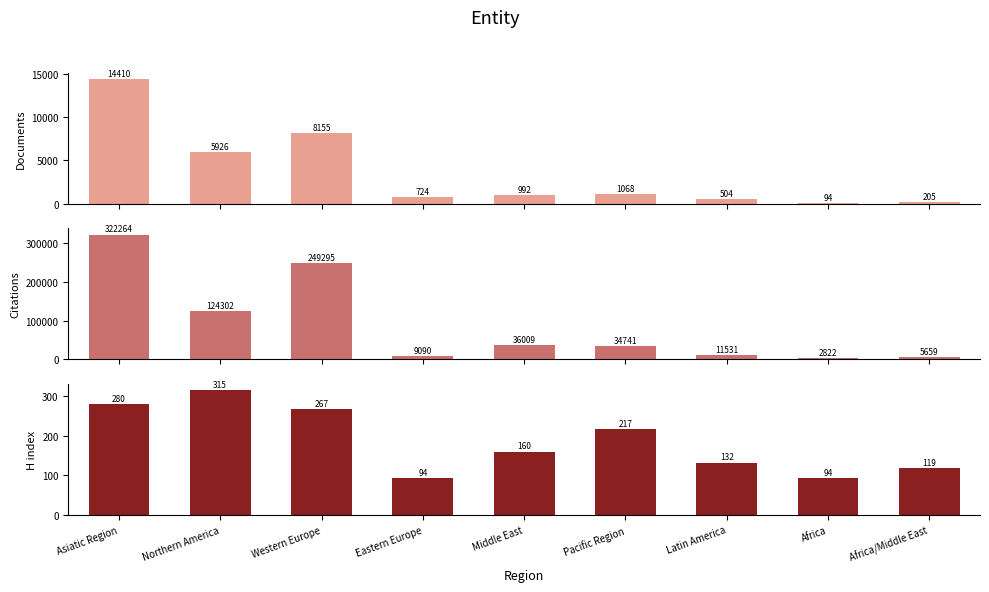

At which category is the sum across all series the highest?

Asiatic Region